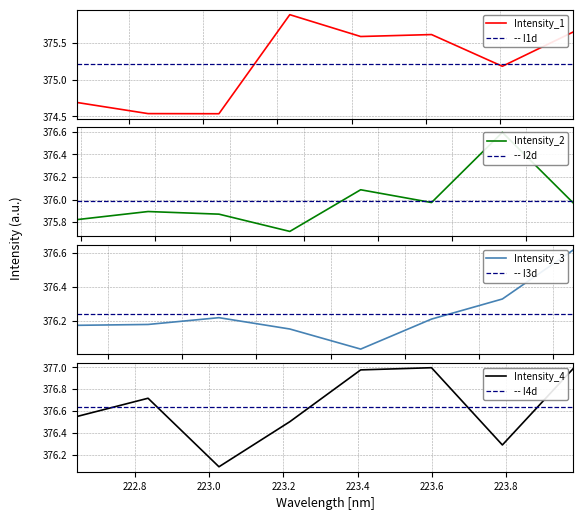

What is the highest value of the Intensity_1 series?

375.9